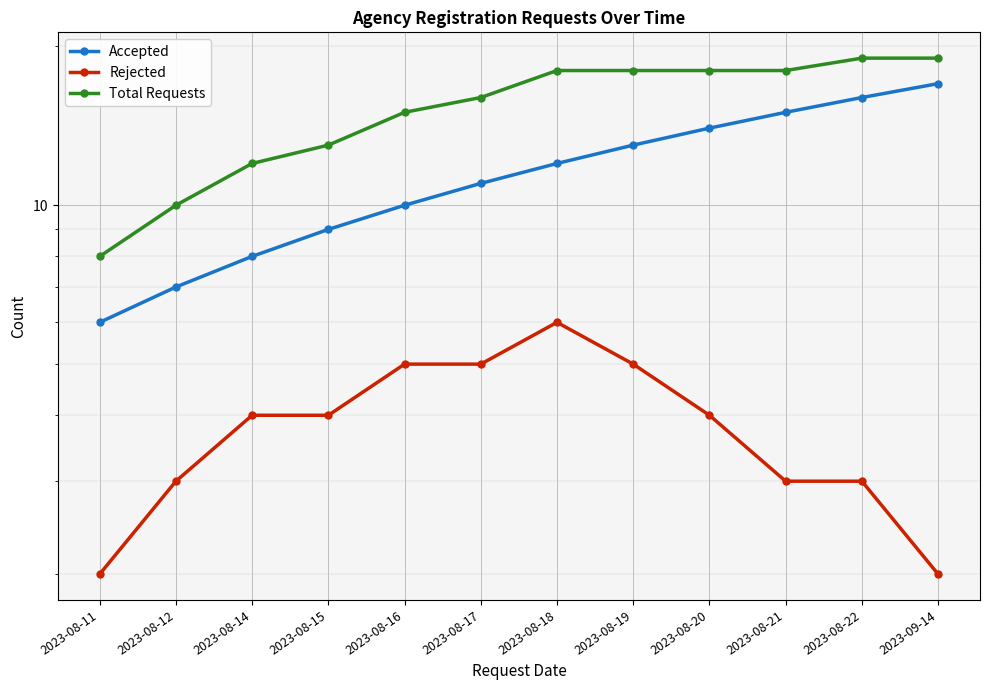

Reading left to right, extract all data points from this chart.

Accepted: 6	7	8	9	10	11	12	13	14	15	16	17
Rejected: 2	3	4	4	5	5	6	5	4	3	3	2
Total Requests: 8	10	12	13	15	16	18	18	18	18	19	19